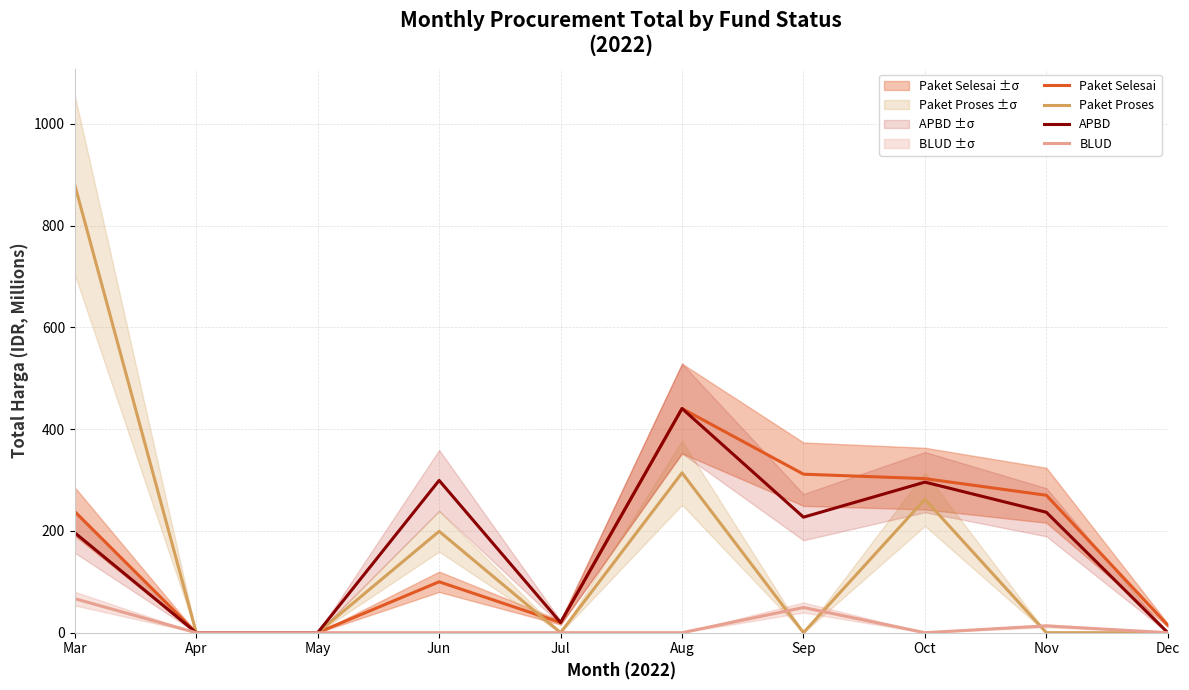

At which category is the sum across all series the highest?

Mar